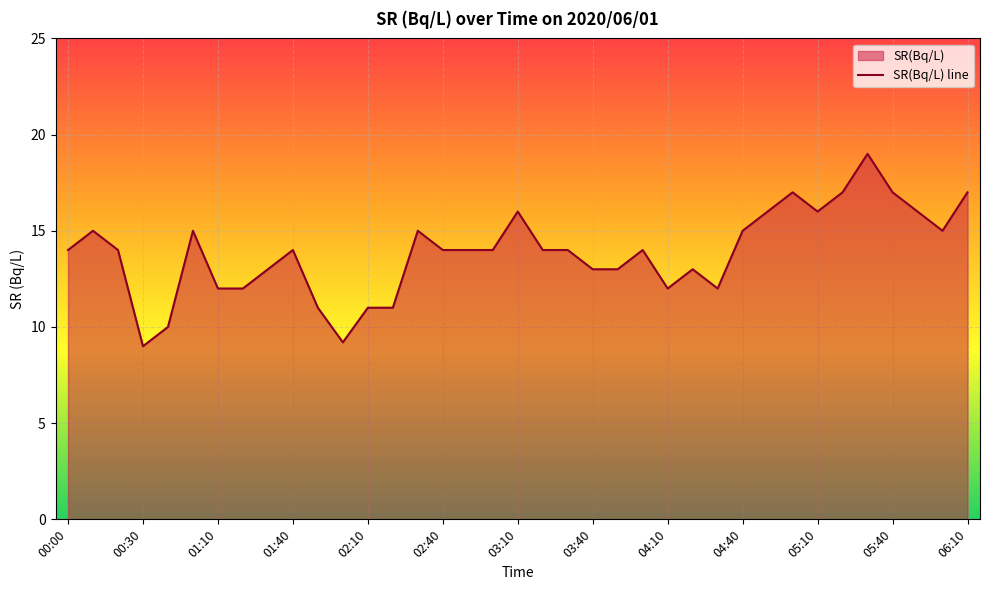

Which category has the highest value across all series?

05:30